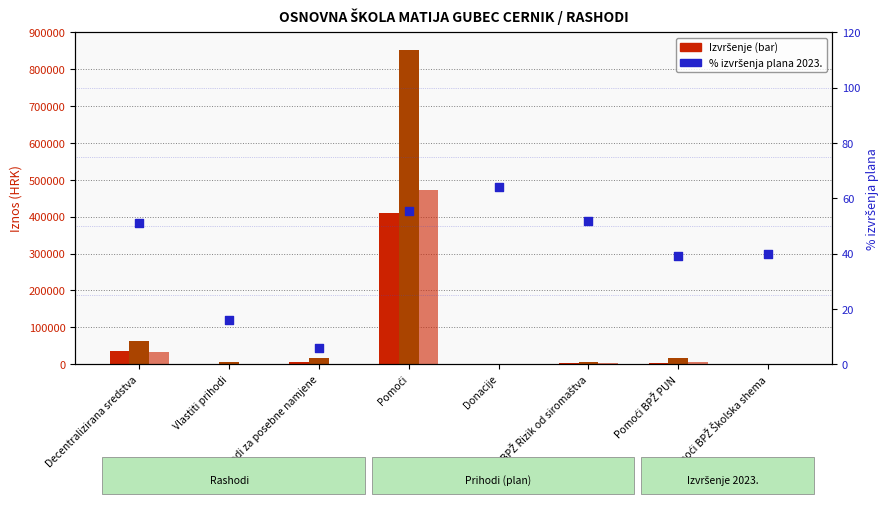

Which series has the largest total across all categories?

Tekući plan 2023.